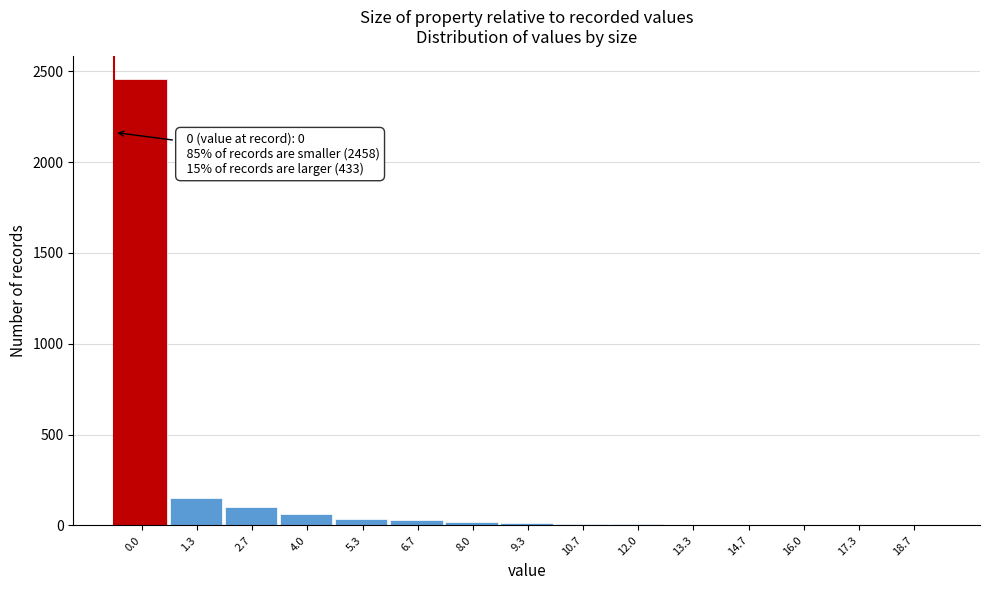

True or false: the data shows 2458 at 0.0.

True